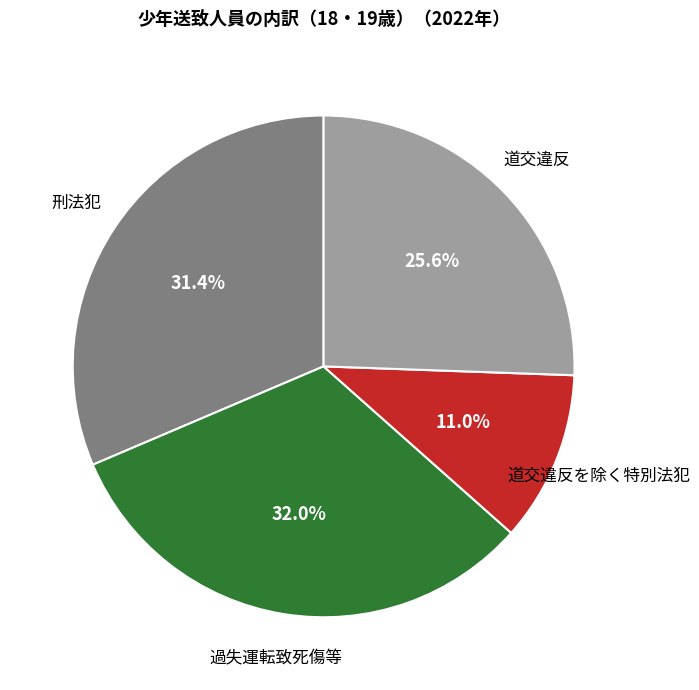

How many slices are in this pie chart?

4